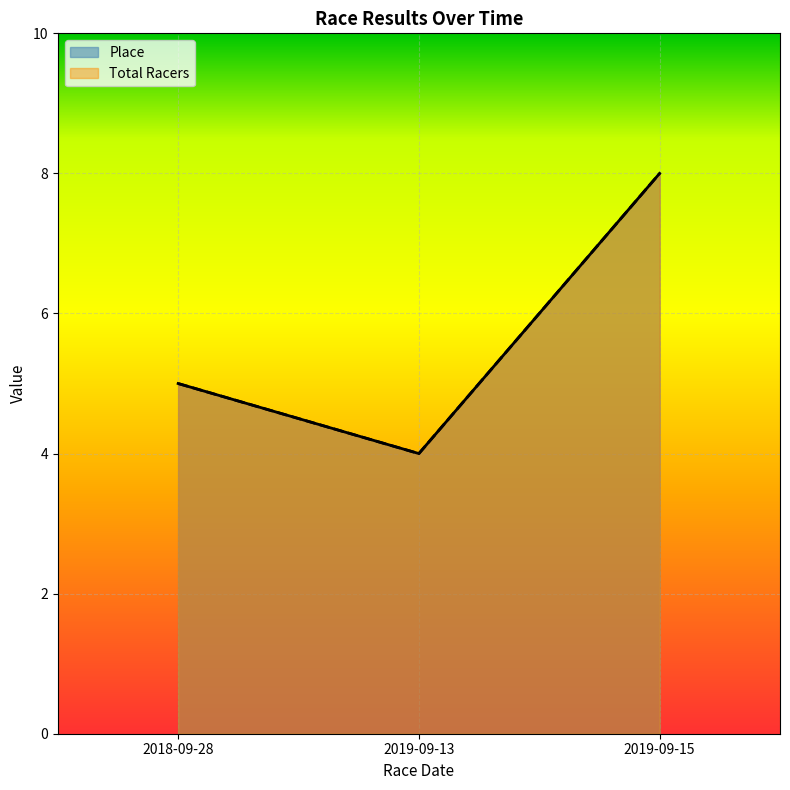

Read the Place value at 2019-09-13.

4